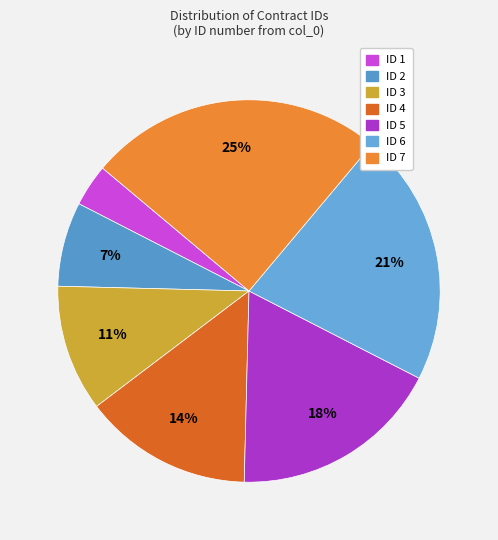

What is the ratio of the value at ID 2 to the value at ID 4?

0.5